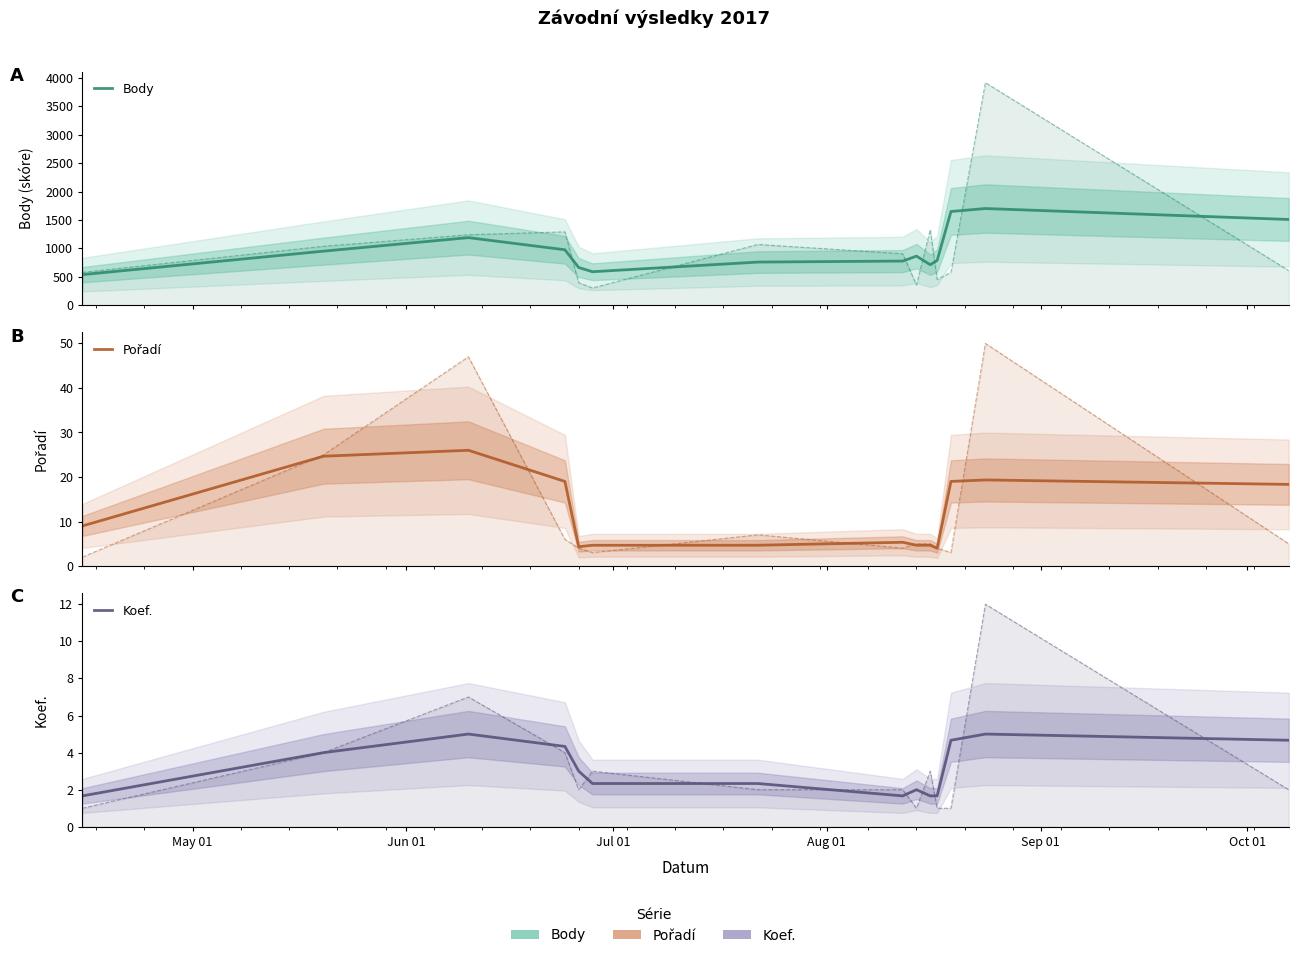

What is the value of the Koef. point at the 5th from the left?

3.0